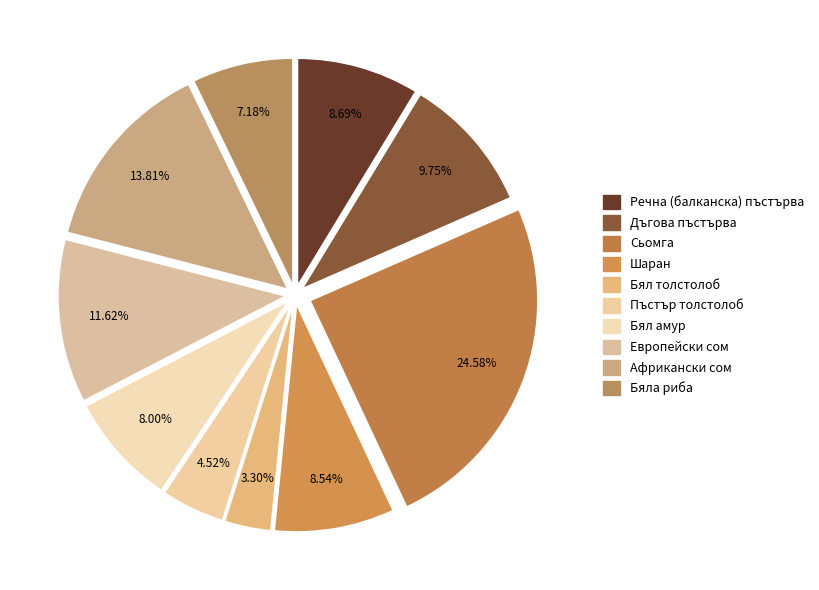

Rank the categories by value from lowest to highest.

Бял толстолоб, Пъстър толстолоб, Бяла риба, Бял амур, Шаран, Речна (балканска) пъстърва, Дъгова пъстърва, Европейски сом, Африкански сом, Сьомга